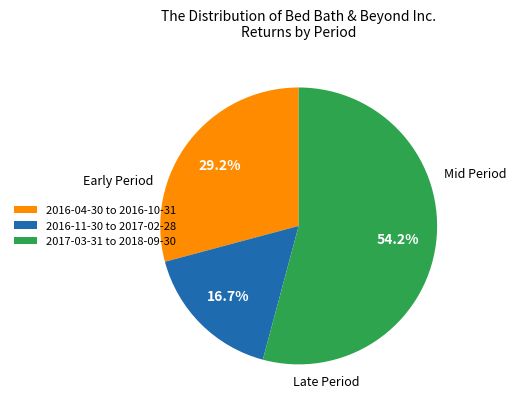

Count the number of slices in the pie.

3